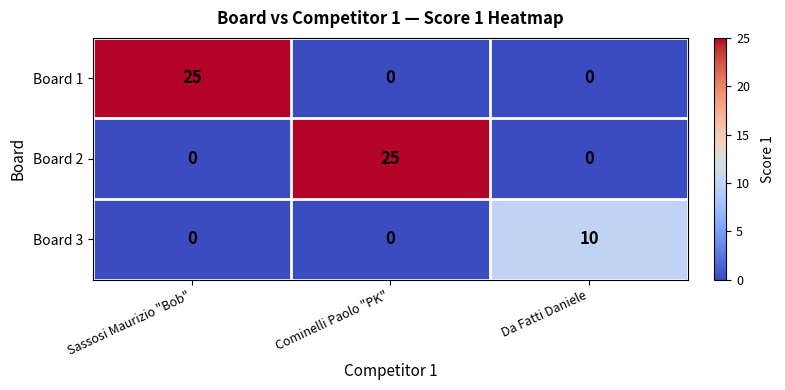

How many data points in Board 2 are above 0?

1